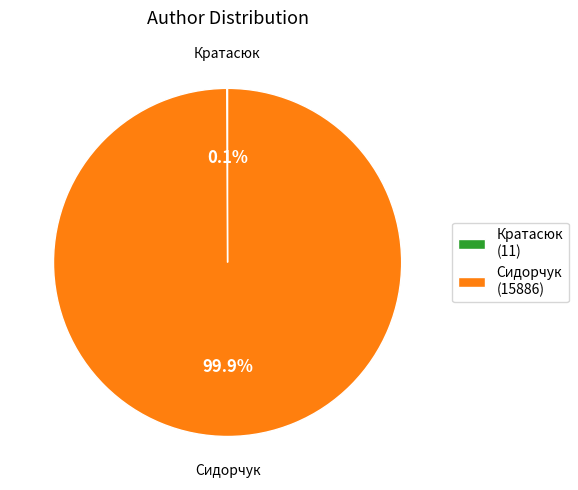

Is there any slice that represents more than half of the pie?

Yes